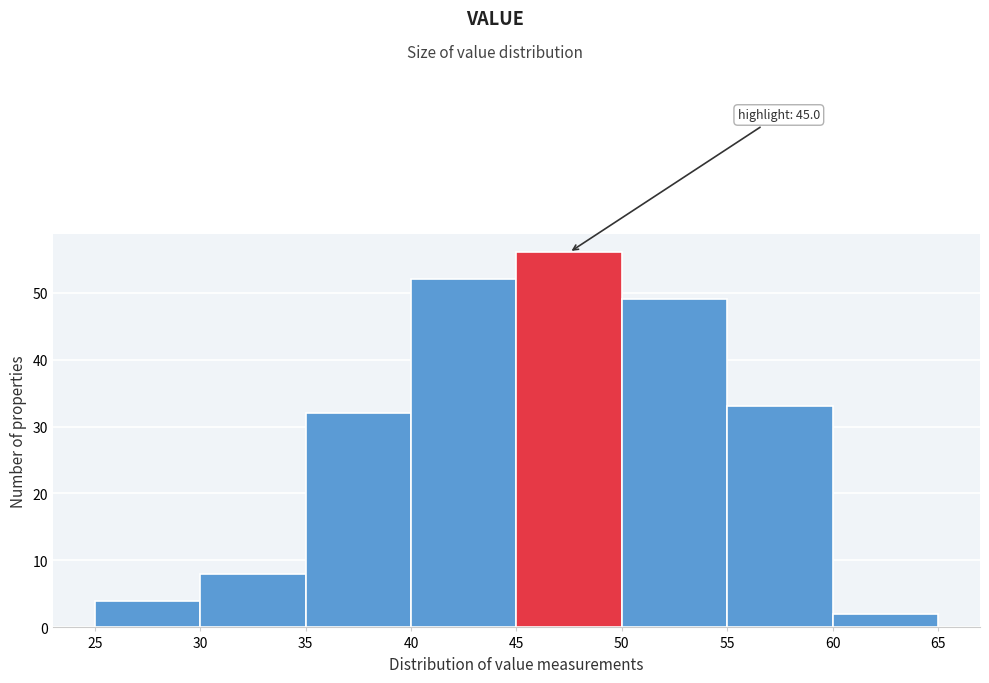

Which range on the x-axis has the tallest bar?

45 to 50